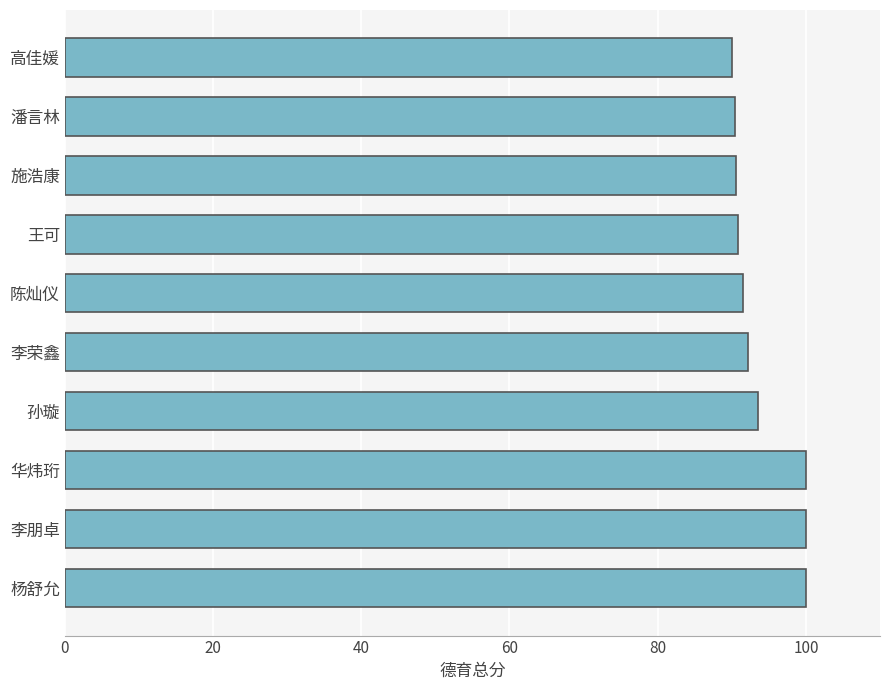

What is the change in value from 华炜珩 to 潘言林?

-9.5